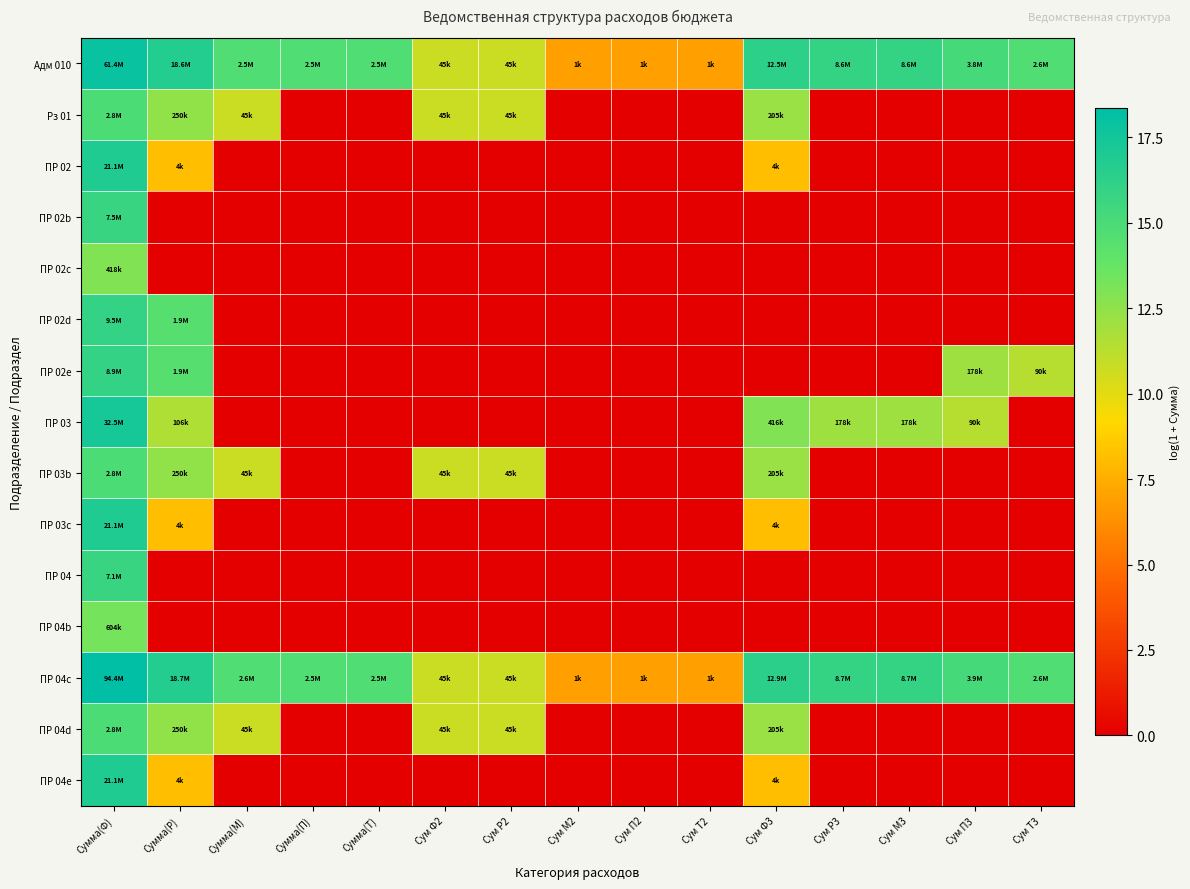

At which category is the sum across all series the highest?

Сумма(Ф)